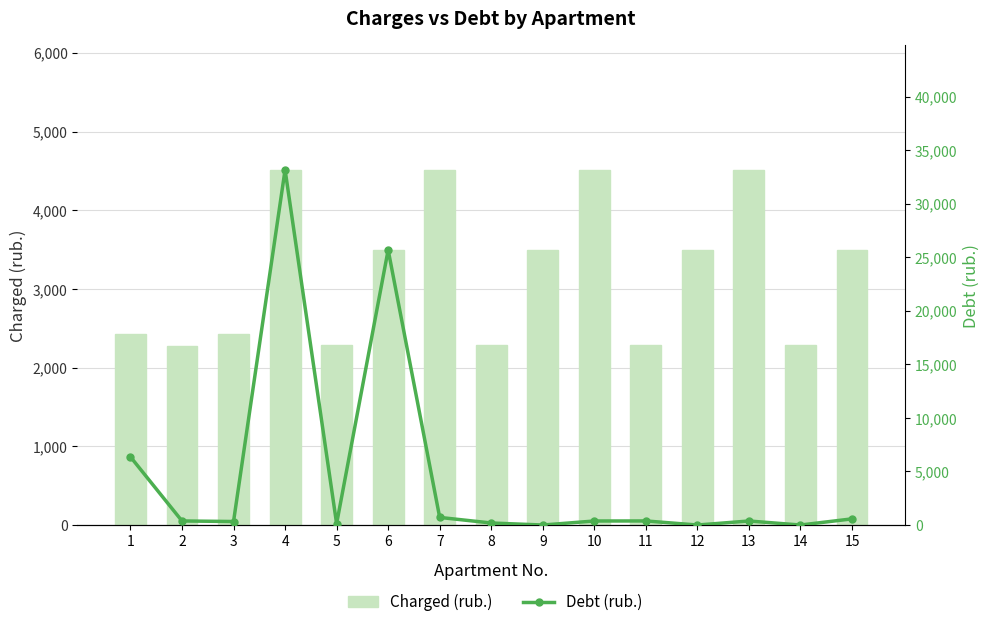

Reading left to right, what are all the values shown in this chart?

Charged (rub.): 1=2428.9	2=2274.5	3=2428.9	4=4513.9	5=2281.6	6=3496.0	7=4513.9	8=2281.6	9=3496.0	10=4513.9	11=2281.6	12=3496.0	13=4513.9	14=2281.6	15=3496.0
Debt (rub.): 1=6367.1	2=379.1	3=328.0	4=33175.8	5=128.9	6=25694.1	7=710.3	8=190.1	9=0.0	10=376.2	11=380.3	12=0.7	13=376.2	14=0.0	15=575.6